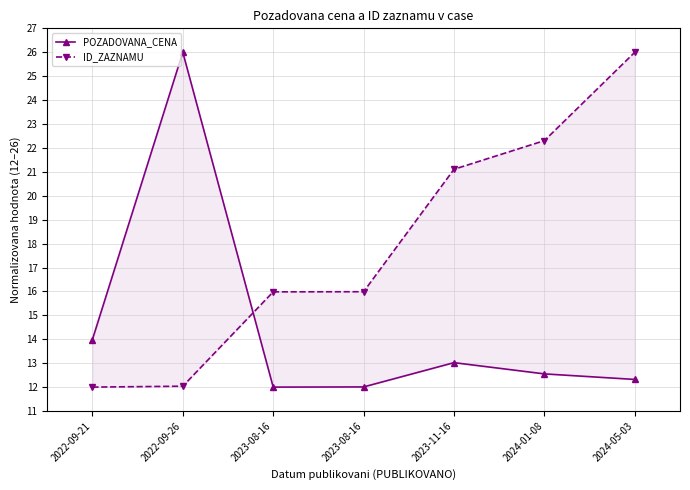

What is the maximum value for ID_ZAZNAMU?

26.0